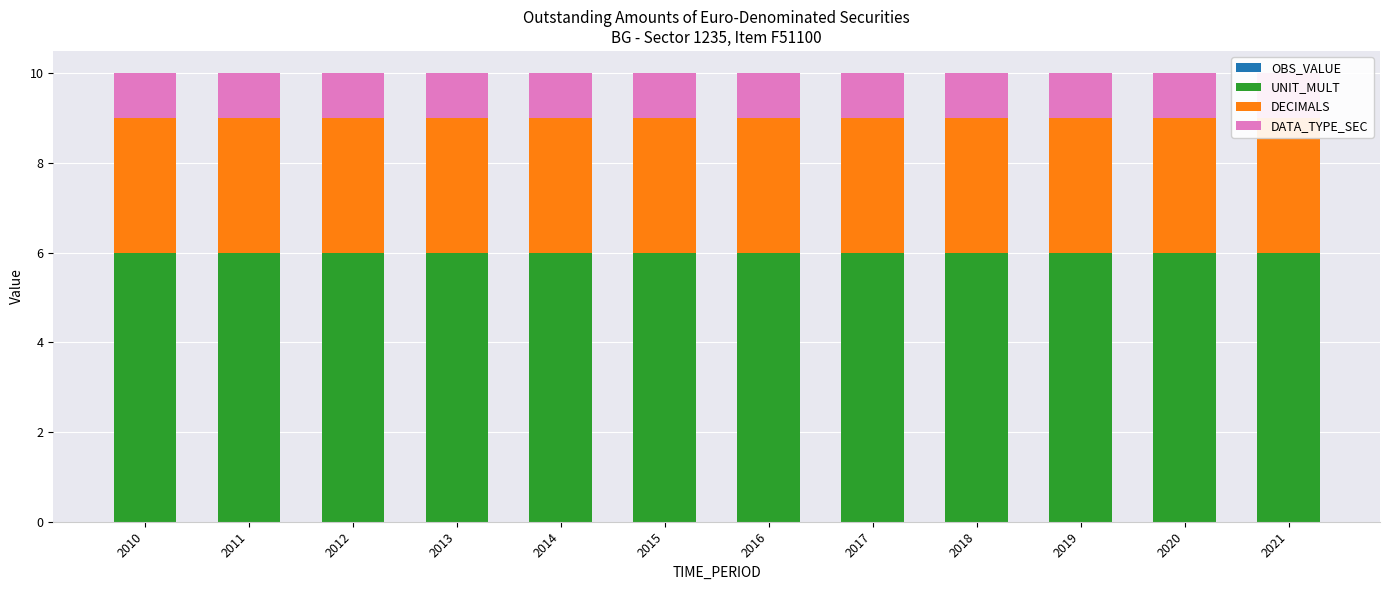

What are all the series names shown in the legend?

OBS_VALUE, UNIT_MULT, DECIMALS, DATA_TYPE_SEC